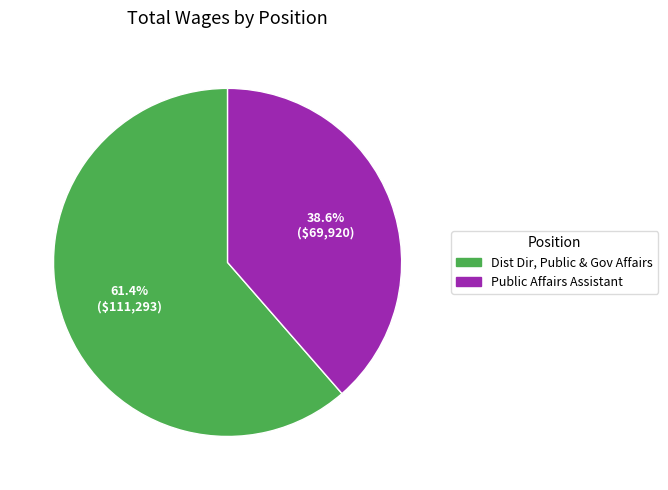

What percentage is NOT represented by Public Affairs Assistant?

61.4%